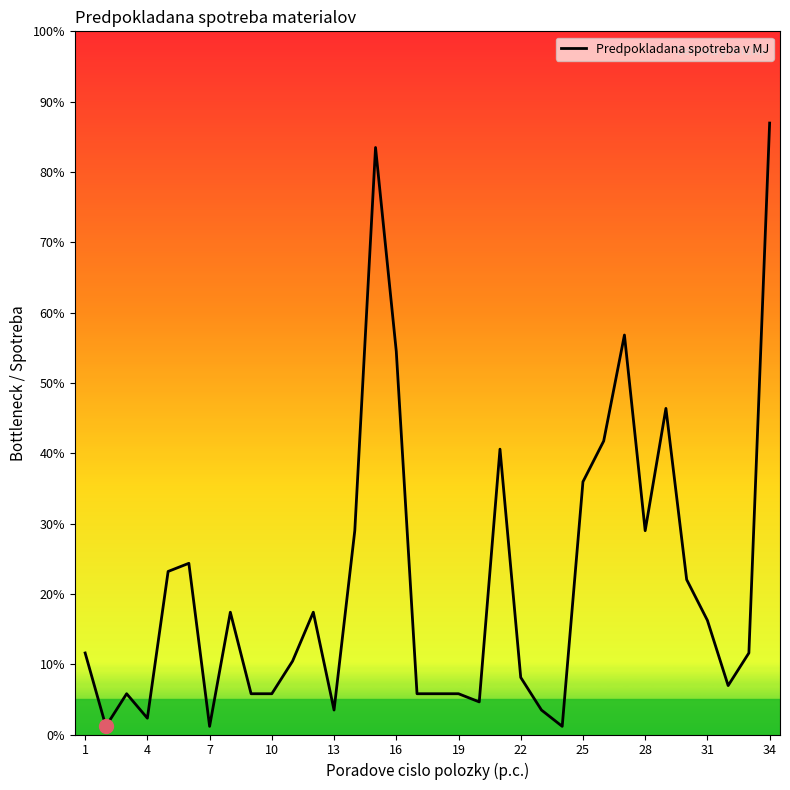

Is this an area chart (filled region under the line)?

No